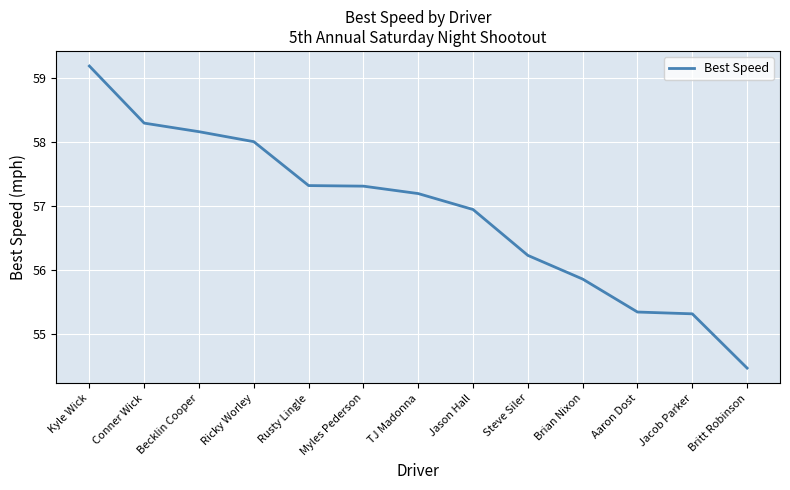

What is the approximate value at Becklin Cooper?

58.2